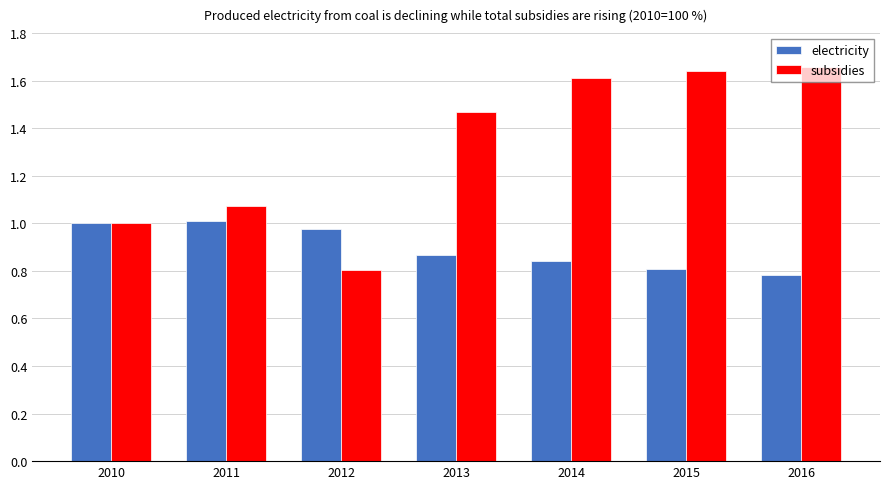

Are the bars grouped side by side (vs. stacked)?

Yes